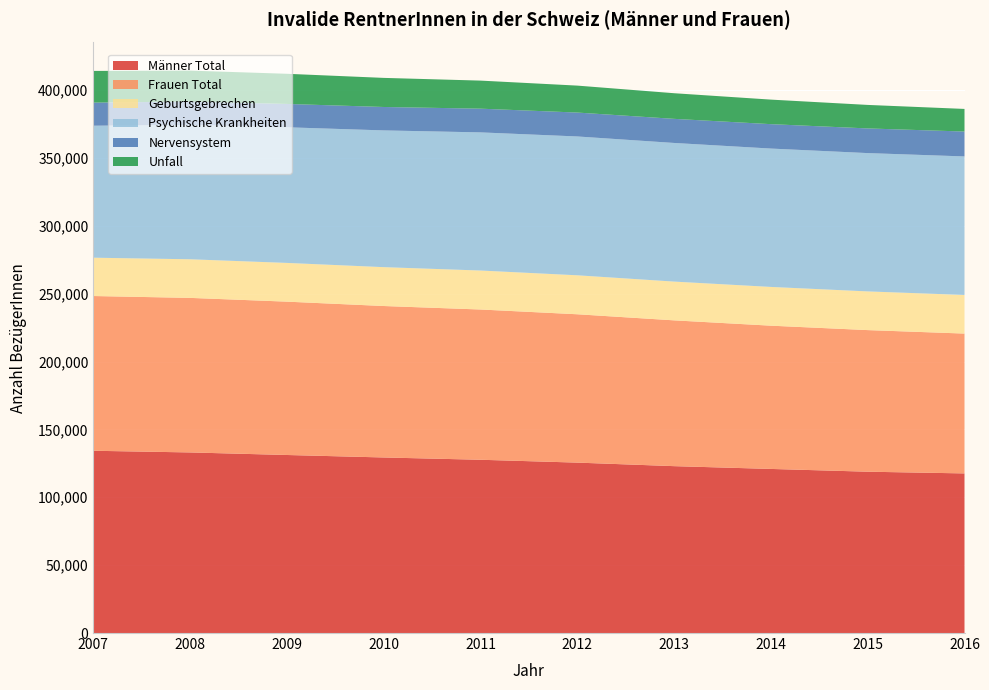

Reading left to right, transcribe all the data shown in this chart.

Männer Total: 2007=134268	2008=133040	2009=131153	2010=129330	2011=127639	2012=125541	2013=122935	2014=120886	2015=118843	2016=117585
Frauen Total: 2007=113994	2008=113848	2009=112964	2010=111575	2011=110694	2012=109286	2013=107406	2014=105535	2015=104318	2016=103018
Geburtsgebrechen: 2007=28237	2008=28446	2009=28536	2010=28629	2011=28713	2012=28704	2013=28555	2014=28543	2015=28503	2016=28445
Psychische Krankheiten: 2007=97235	2008=99008	2009=99924	2010=100736	2011=101766	2012=102275	2013=102127	2014=101930	2015=101893	2016=102049
Nervensystem: 2007=17022	2008=17148	2009=17192	2010=17255	2011=17470	2012=17612	2013=17760	2014=17980	2015=18170	2016=18336
Unfall: 2007=23332	2008=22824	2009=22209	2010=21431	2011=20673	2012=19850	2013=18878	2014=18079	2015=17318	2016=16660